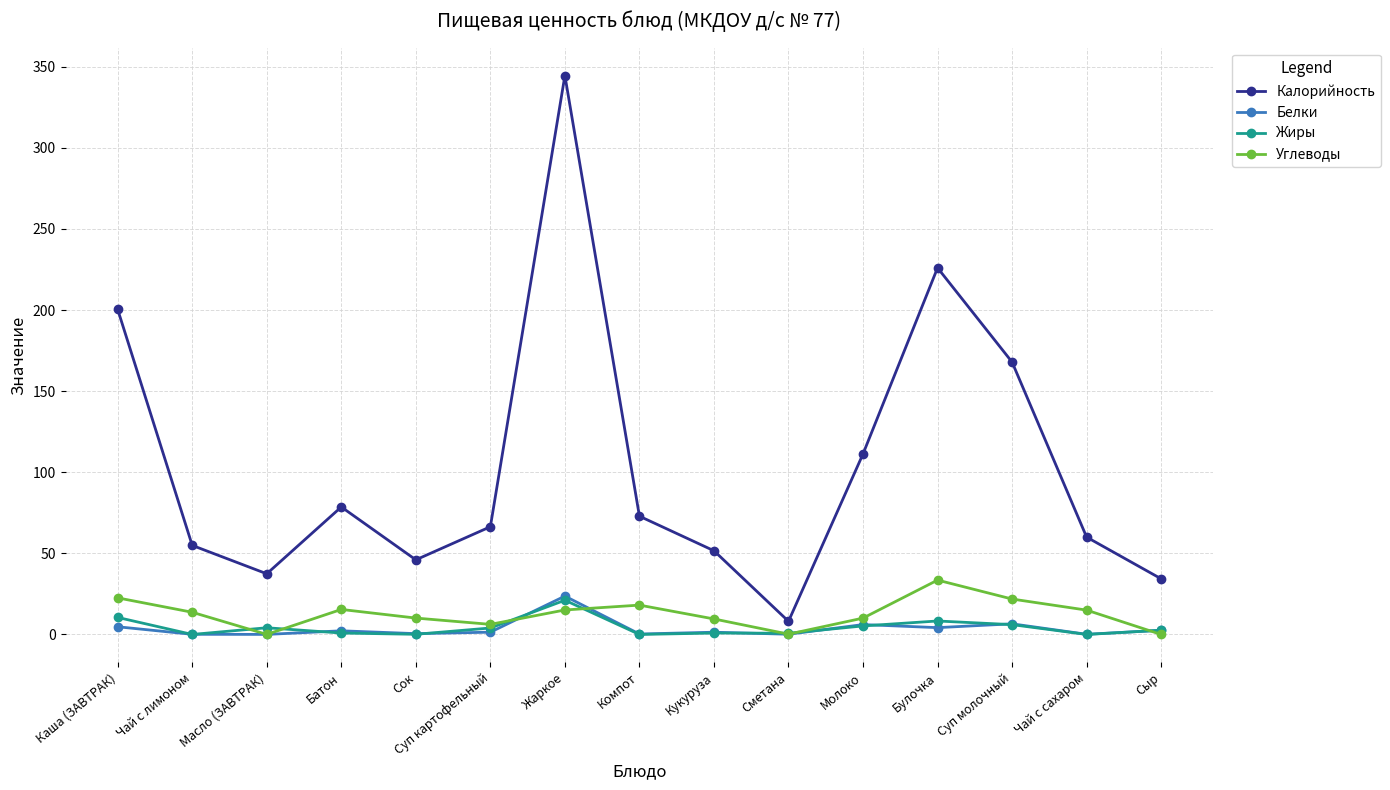

How many series are shown in this chart?

4